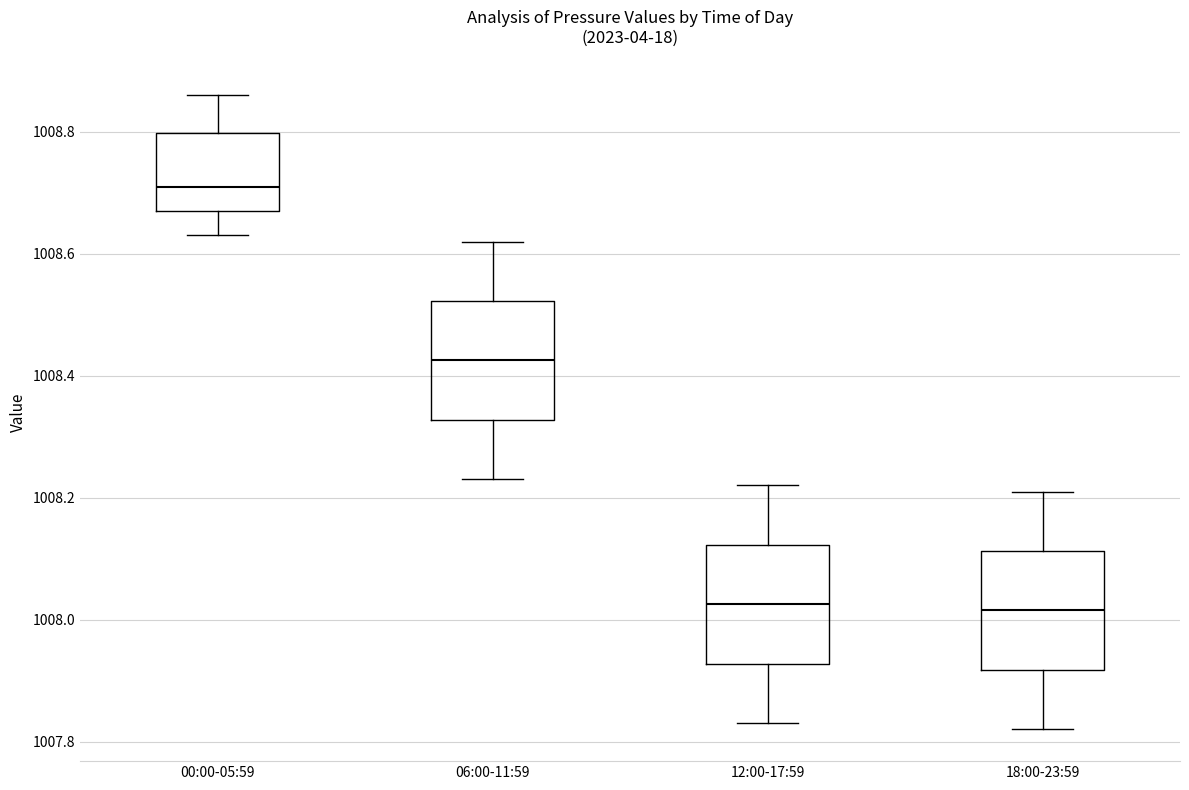

Reading left to right, transcribe this box plot: for each box, give where its median line is, the range the box spans, and where its two whiskers end, as read against the y-axis. The values are not printed on the chart, so give them approximately, as read against the axis.

00:00-05:59: median 1008.72, box 1008.68 to 1008.80, whiskers 1008.64 to 1008.86
06:00-11:59: median 1008.42, box 1008.32 to 1008.52, whiskers 1008.24 to 1008.62
12:00-17:59: median 1008.02, box 1007.92 to 1008.12, whiskers 1007.84 to 1008.22
18:00-23:59: median 1008.02, box 1007.92 to 1008.12, whiskers 1007.82 to 1008.22